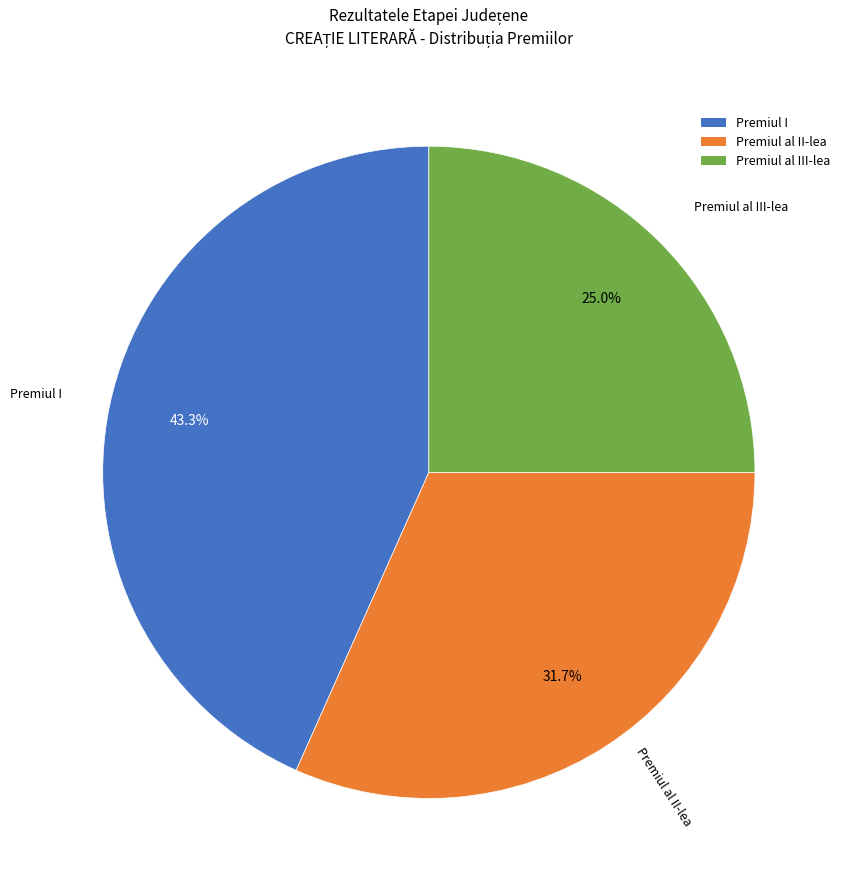

To the nearest percent, what is the average slice percentage?

33%